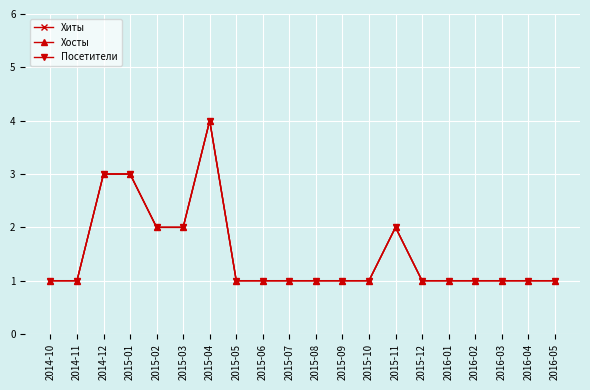

Reading left to right, what are all the values shown in this chart?

Хиты: 2014-10=1	2014-11=1	2014-12=3	2015-01=3	2015-02=2	2015-03=2	2015-04=4	2015-05=1	2015-06=1	2015-07=1	2015-08=1	2015-09=1	2015-10=1	2015-11=2	2015-12=1	2016-01=1	2016-02=1	2016-03=1	2016-04=1	2016-05=1
Хосты: 2014-10=1	2014-11=1	2014-12=3	2015-01=3	2015-02=2	2015-03=2	2015-04=4	2015-05=1	2015-06=1	2015-07=1	2015-08=1	2015-09=1	2015-10=1	2015-11=2	2015-12=1	2016-01=1	2016-02=1	2016-03=1	2016-04=1	2016-05=1
Посетители: 2014-10=1	2014-11=1	2014-12=3	2015-01=3	2015-02=2	2015-03=2	2015-04=4	2015-05=1	2015-06=1	2015-07=1	2015-08=1	2015-09=1	2015-10=1	2015-11=2	2015-12=1	2016-01=1	2016-02=1	2016-03=1	2016-04=1	2016-05=1